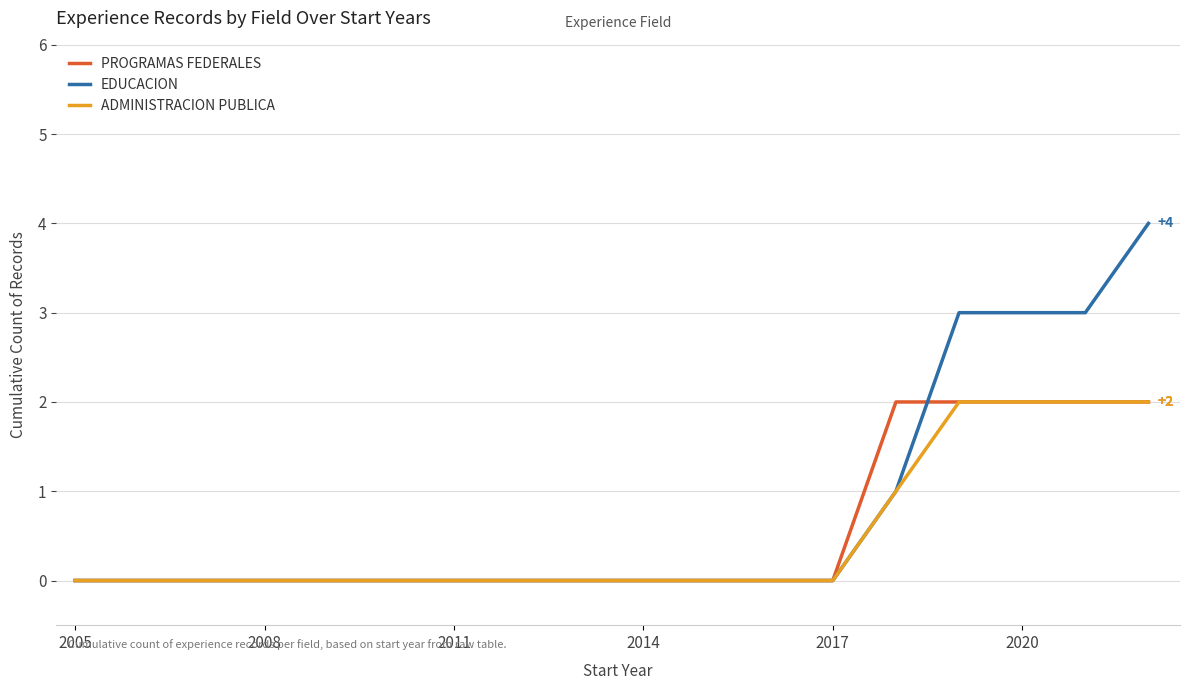

Which series has the largest range (max minus min)?

EDUCACION